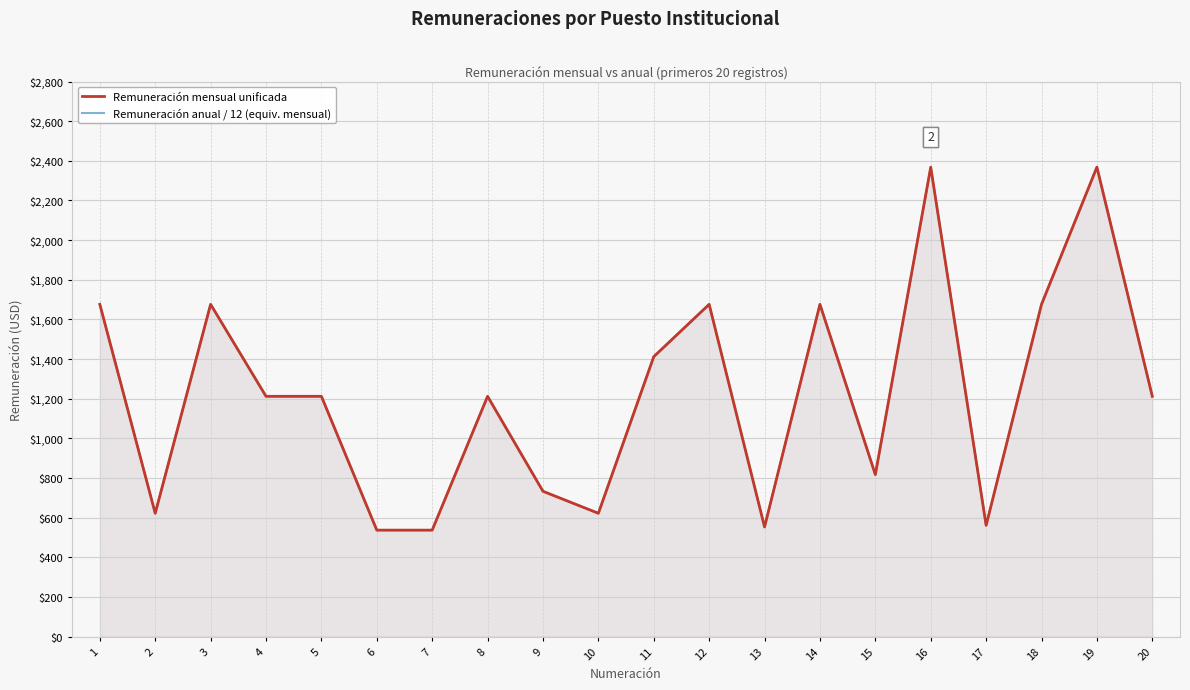

At which category does Remuneración anual / 12 (equiv. mensual) reach its first local peak?

3